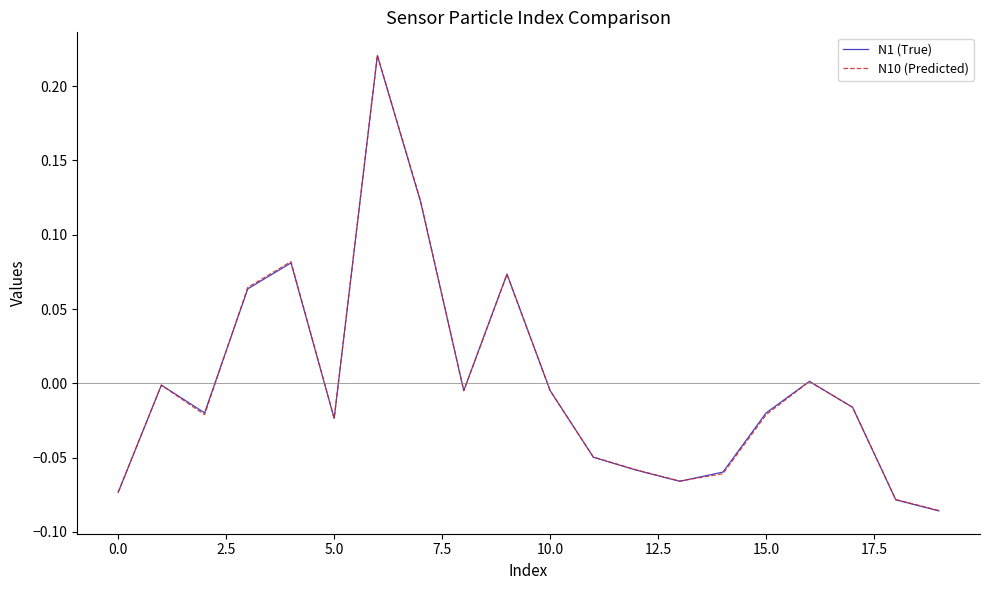

Which series has the widest spread of values?

N10 (Predicted)